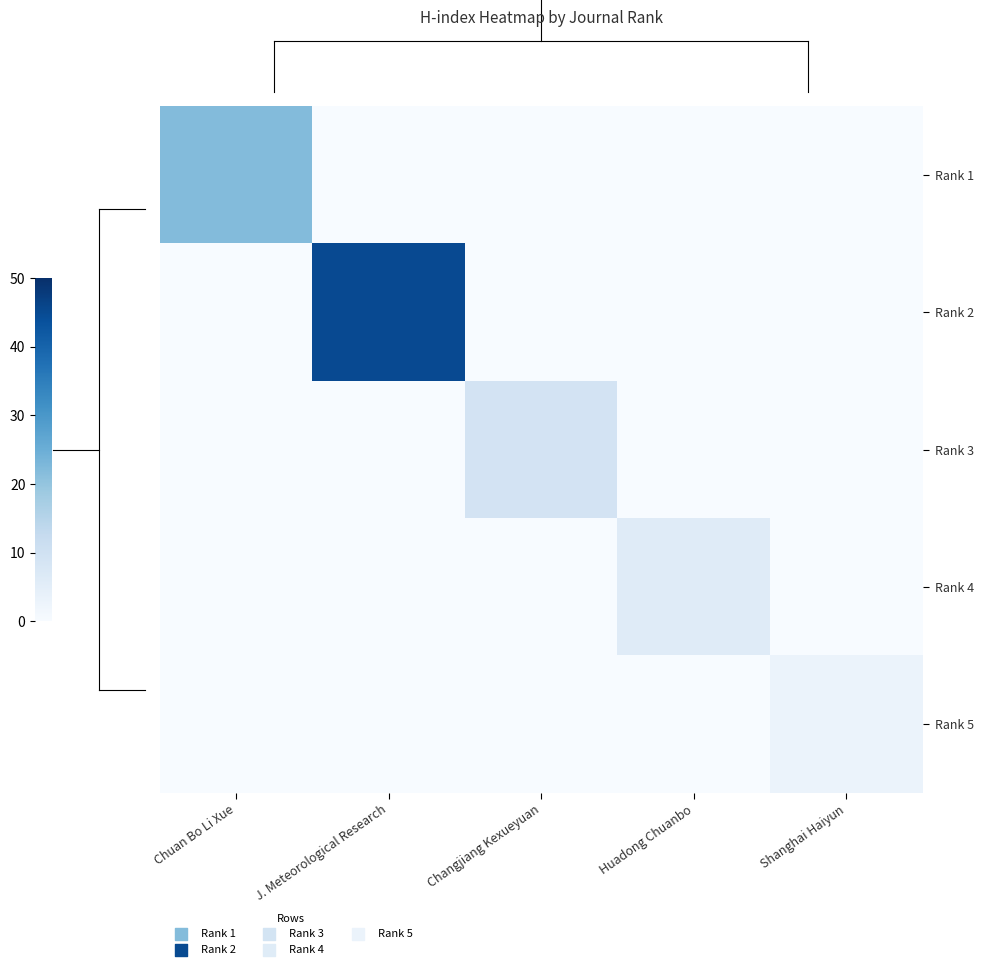

Count the number of data series in this chart.

5